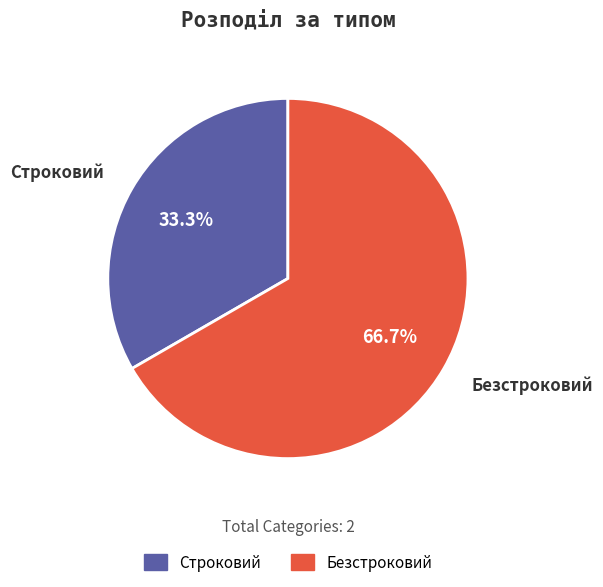

How many segments does this pie chart have?

2